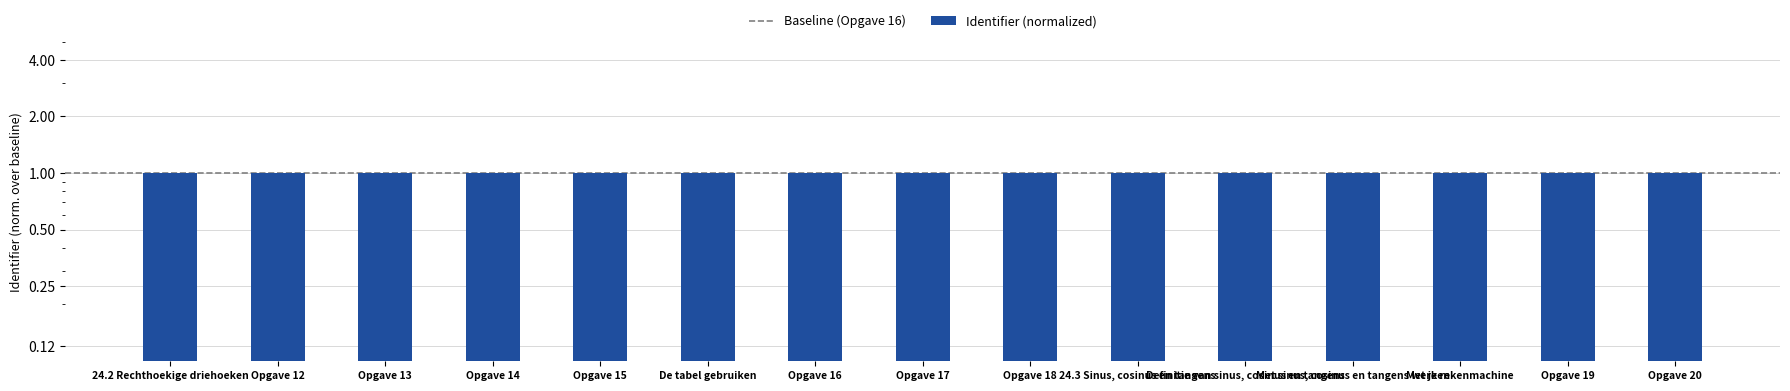

What is the ratio of the value at 24.3 Sinus, cosinus en tangens to the value at Definitie van sinus, cosinus en tangens?

1.0